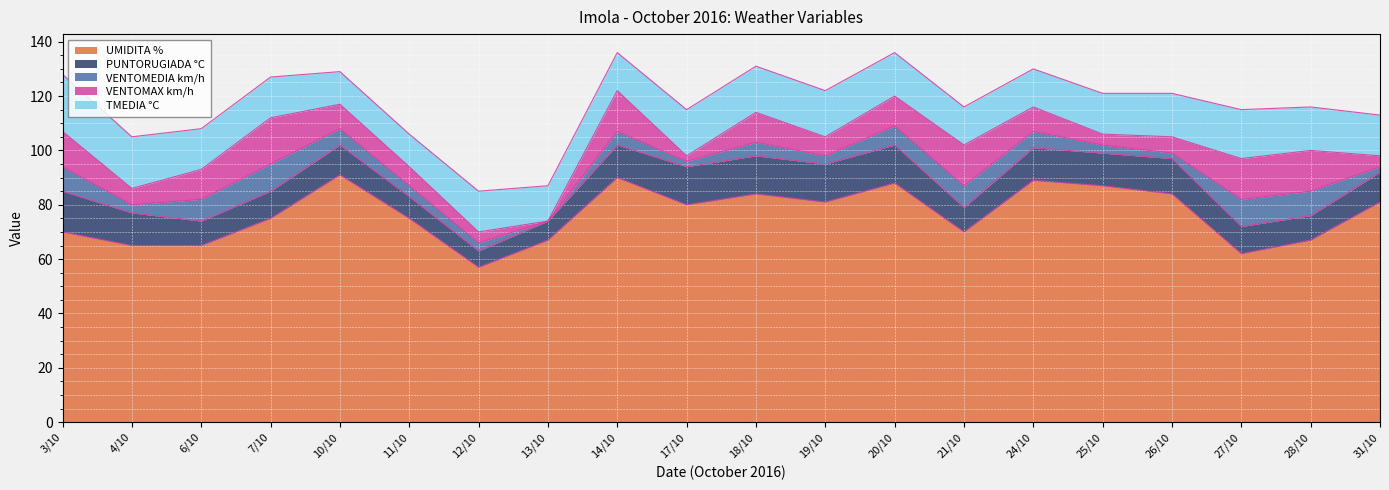

Count the TMEDIA °C values in the range 14 to 17.

14